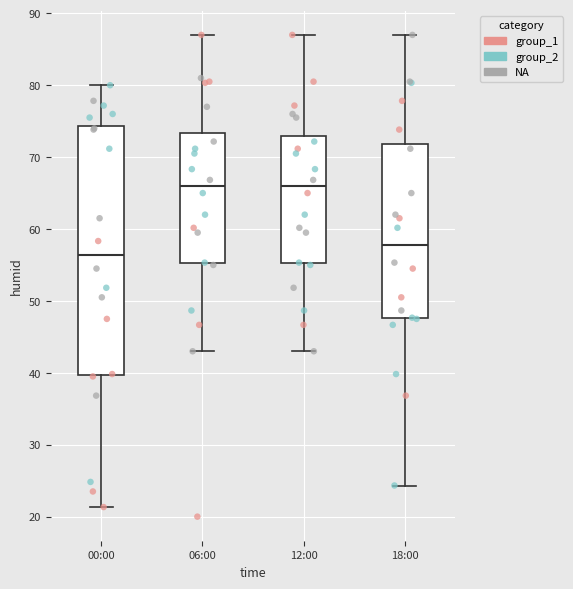

Reading left to right, read every box against the y-axis: the position of its median line, the range the box covers, and the ends of its whiskers. The values are not printed on the chart, so give them approximately, as read against the axis.

00:00: median 56, box 40 to 74, whiskers 21 to 80
06:00: median 66, box 55 to 73, whiskers 43 to 87
12:00: median 66, box 55 to 73, whiskers 43 to 87
18:00: median 58, box 48 to 72, whiskers 24 to 87